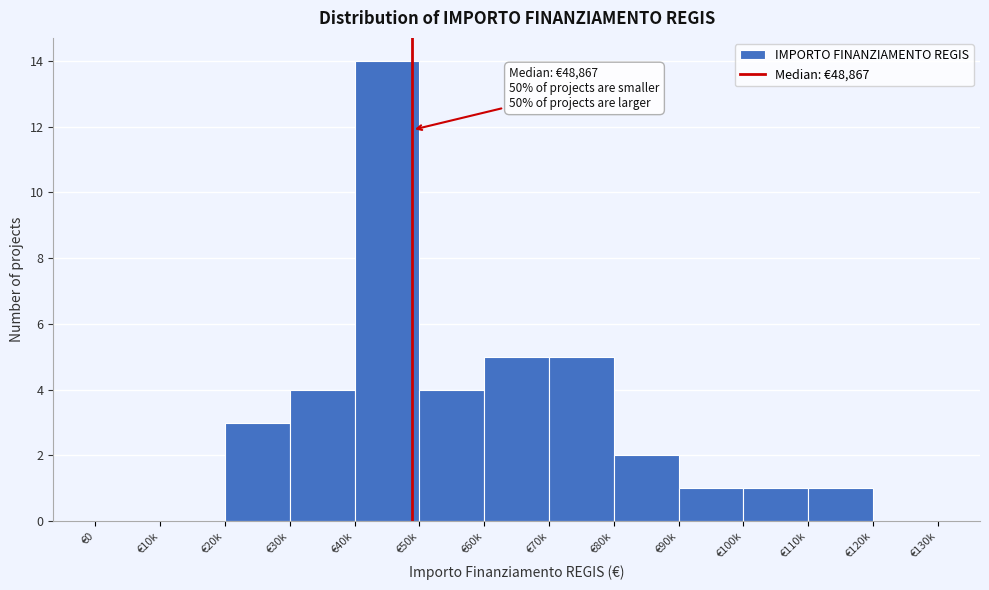

Reading left to right, extract all data points from this chart.

€0=0	€10k=0	€20k=3	€30k=4	€40k=14	€50k=4	€60k=5	€70k=5	€80k=2	€90k=1	€100k=1	€110k=1	€120k=0